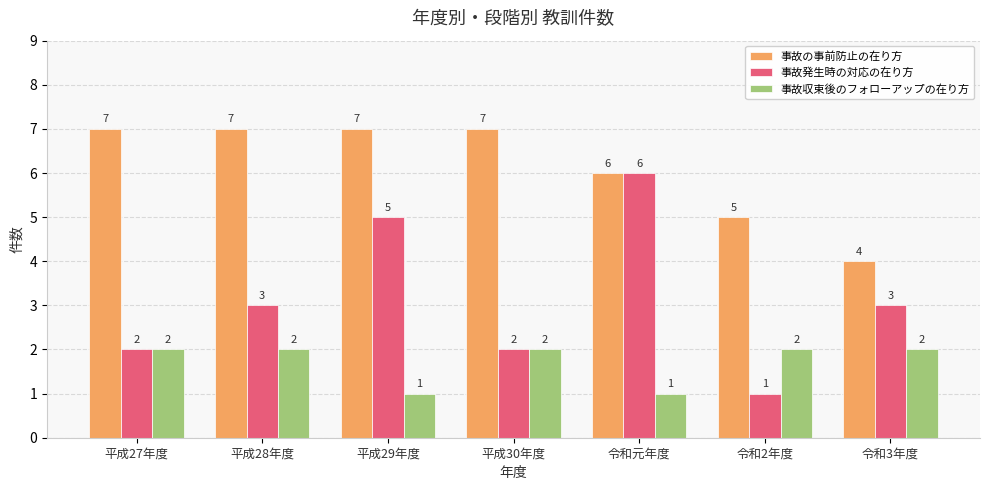

What is the label of the 1st bar from the left?

平成27年度